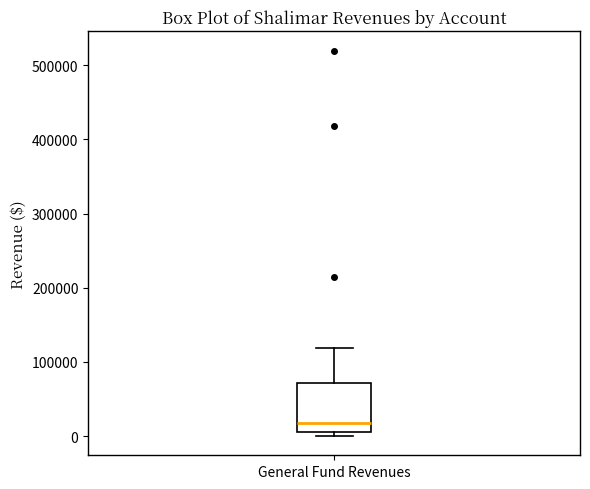

Where is the upper edge of the box for General Fund Revenues on the y-axis? The values are not printed on the chart, so give them approximately, as read against the axis.

70000